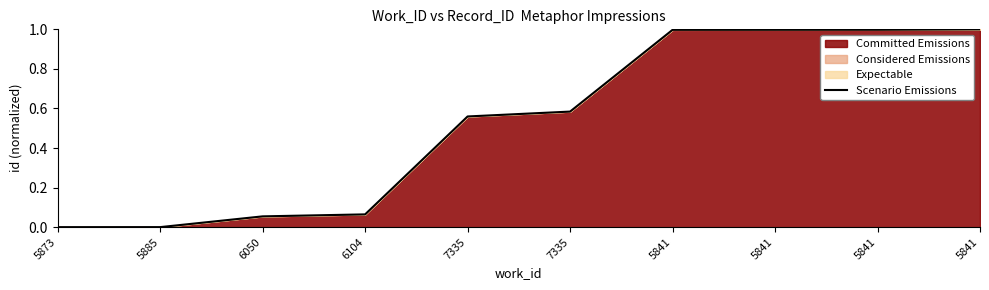

Where is the data nearest to the value 0?

5873